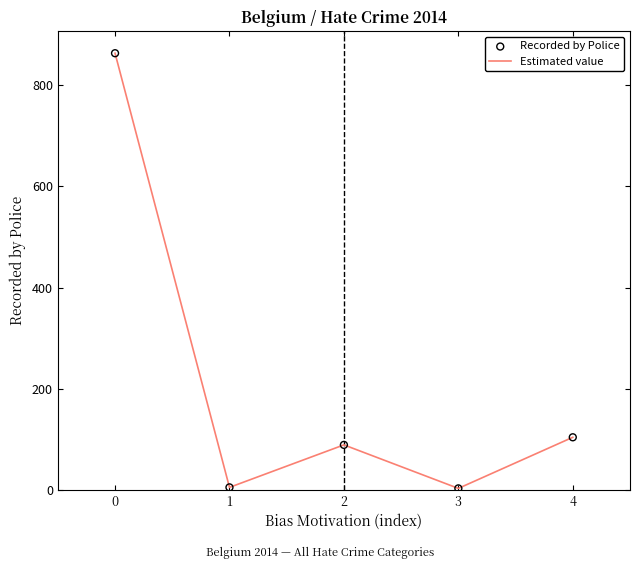

What is the ratio of the value at 0 to the value at 4?

8.3